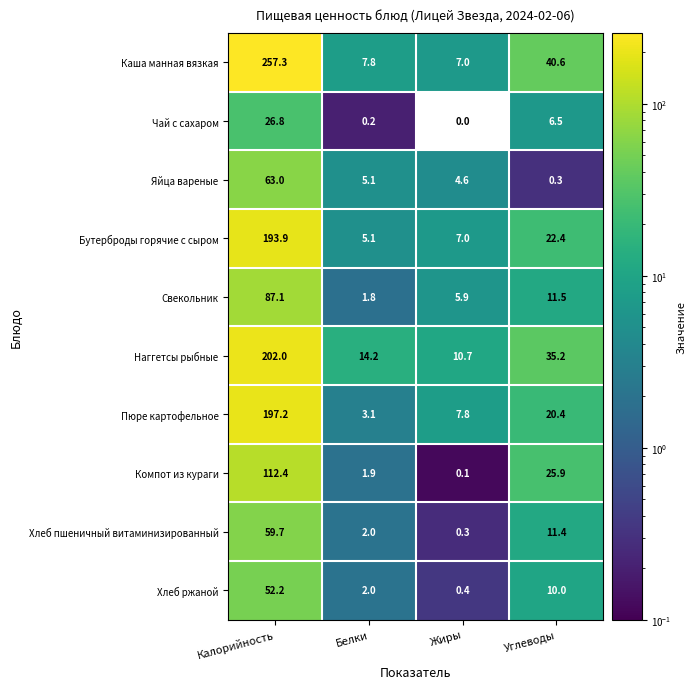

What is the total value across all series at Жиры?

43.8